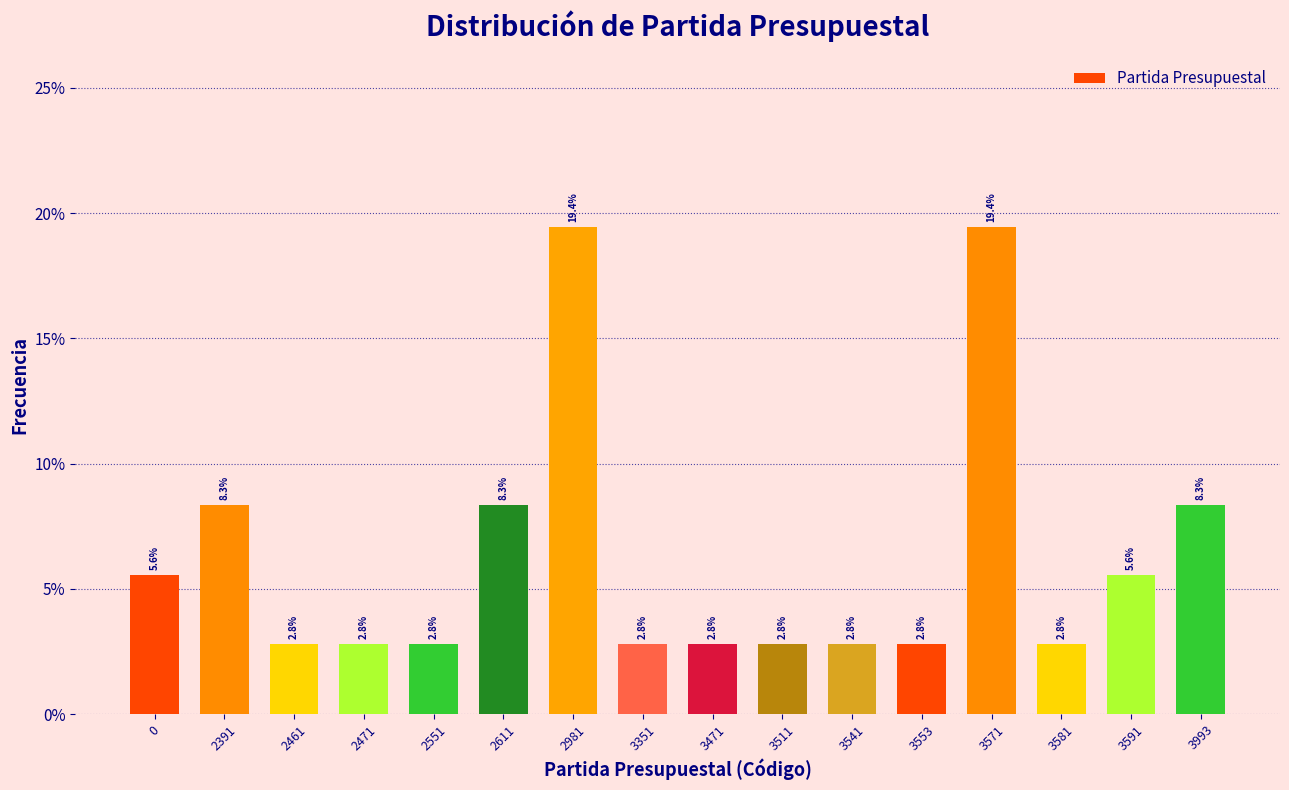

Reading left to right, what are all the values shown in this chart?

0=0.1	2391=0.1	2461=0.0	2471=0.0	2551=0.0	2611=0.1	2981=0.2	3351=0.0	3471=0.0	3511=0.0	3541=0.0	3553=0.0	3571=0.2	3581=0.0	3591=0.1	3993=0.1